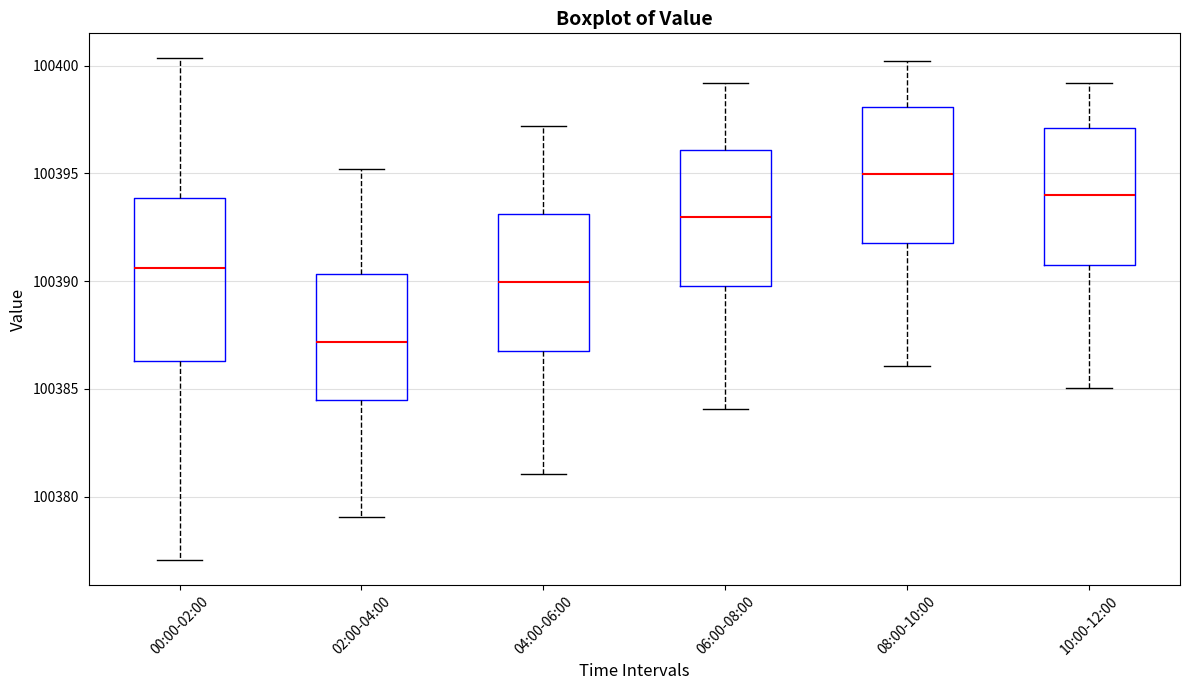

Reading left to right, read every box against the y-axis: the position of its median line, the range the box covers, and the ends of its whiskers. The values are not printed on the chart, so give them approximately, as read against the axis.

00:00-02:00: median 100390.5, box 100386.5 to 100394.0, whiskers 100377.0 to 100400.5
02:00-04:00: median 100387.0, box 100384.5 to 100390.5, whiskers 100379.0 to 100395.0
04:00-06:00: median 100390.0, box 100387.0 to 100393.0, whiskers 100381.0 to 100397.0
06:00-08:00: median 100393.0, box 100390.0 to 100396.0, whiskers 100384.0 to 100399.0
08:00-10:00: median 100395.0, box 100392.0 to 100398.0, whiskers 100386.0 to 100400.0
10:00-12:00: median 100394.0, box 100391.0 to 100397.0, whiskers 100385.0 to 100399.0